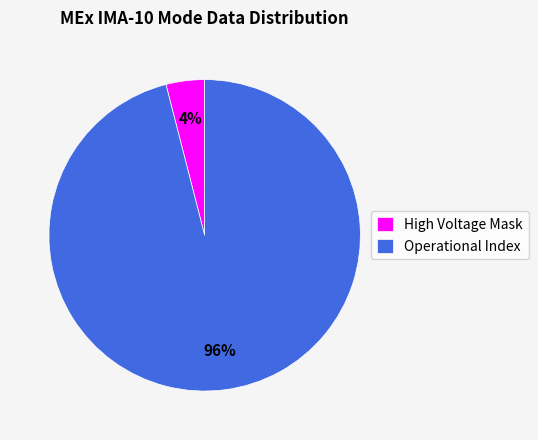

Rank the categories by value from highest to lowest.

Operational Index, High Voltage Mask